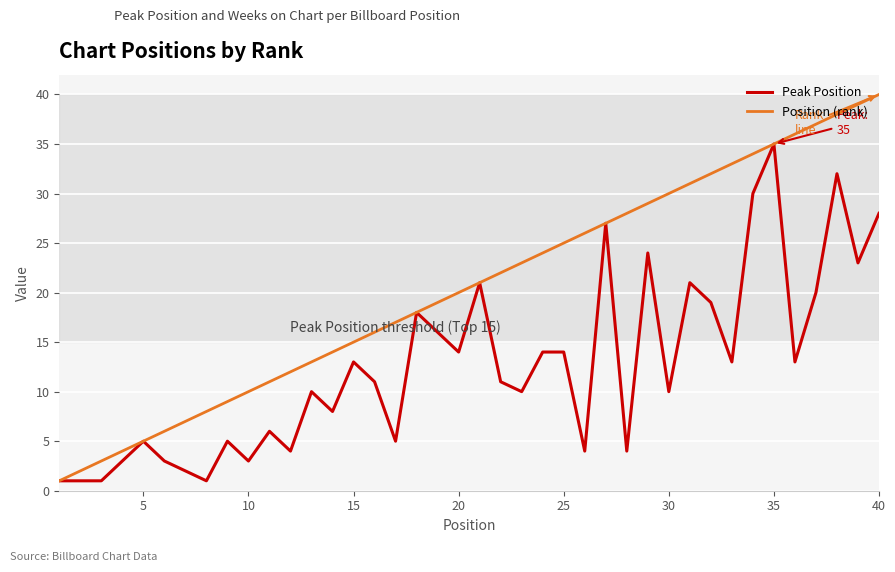

Which series has the largest range (max minus min)?

Position (rank)